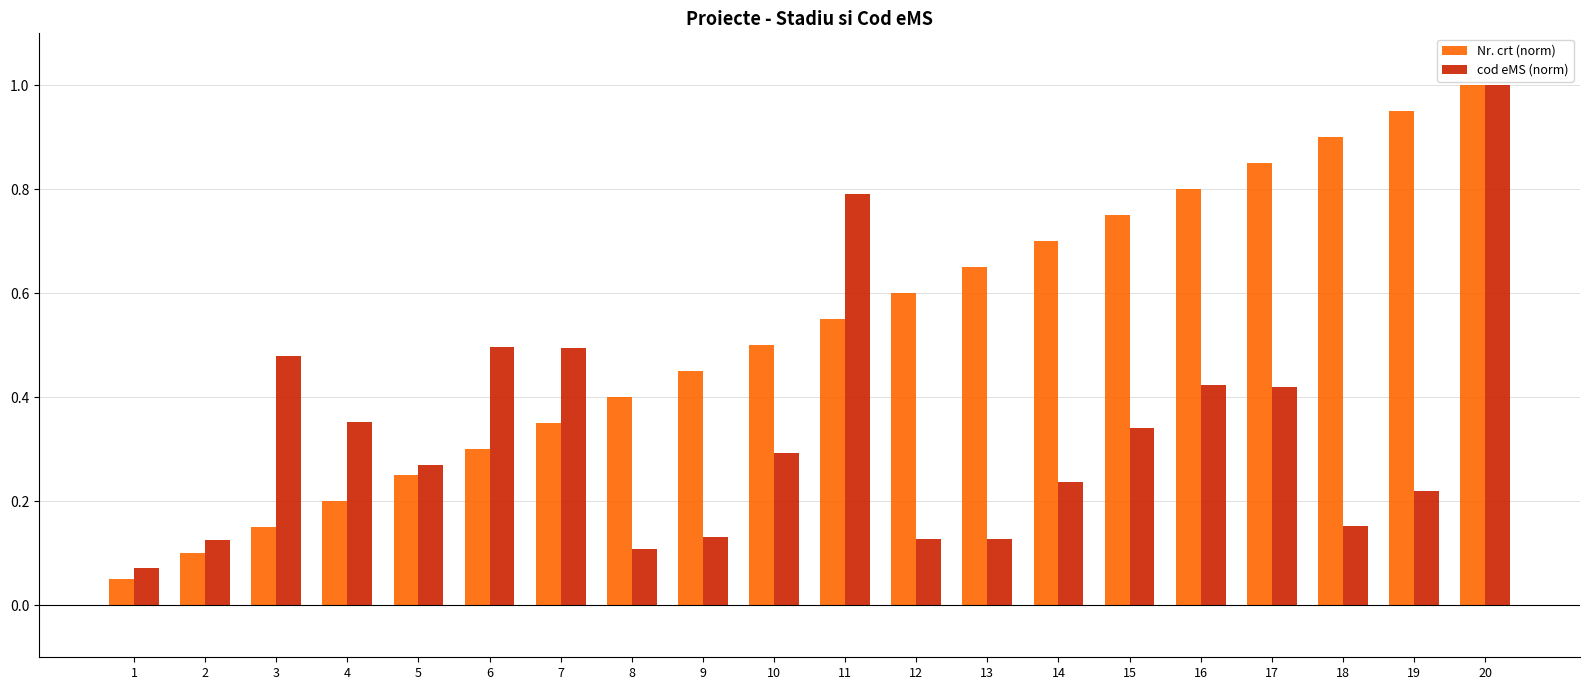

What are all the series names shown in the legend?

Nr. crt (norm), cod eMS (norm)